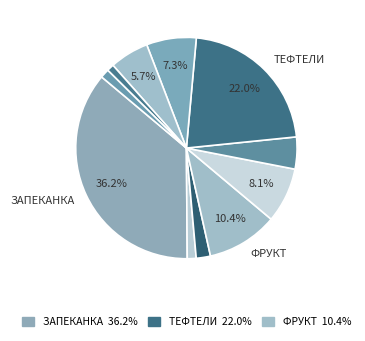

How many slices are in this pie chart?

11